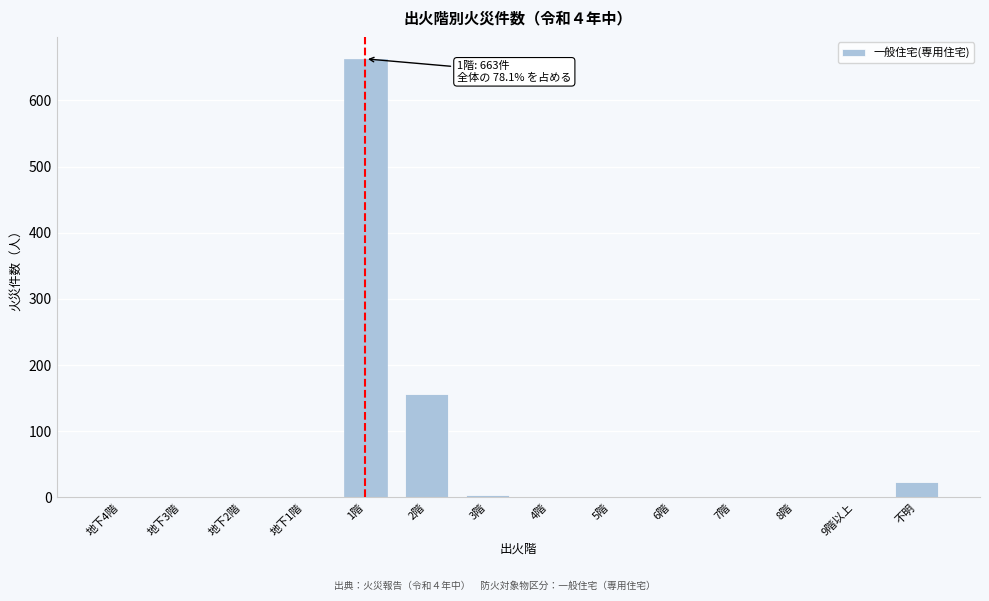

The value at 7階 is 0. True or false?

True